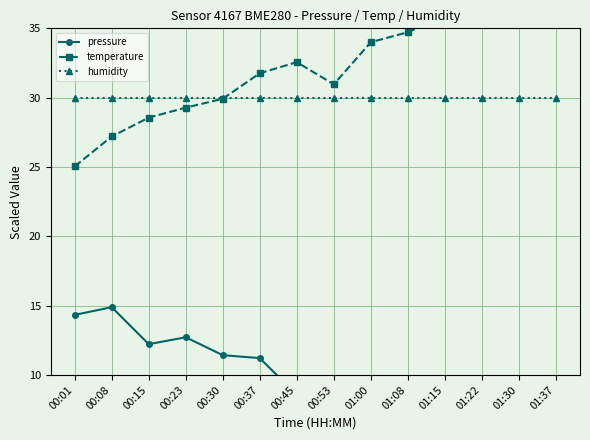

Between 00:45 and 01:00, which is larger?

00:45